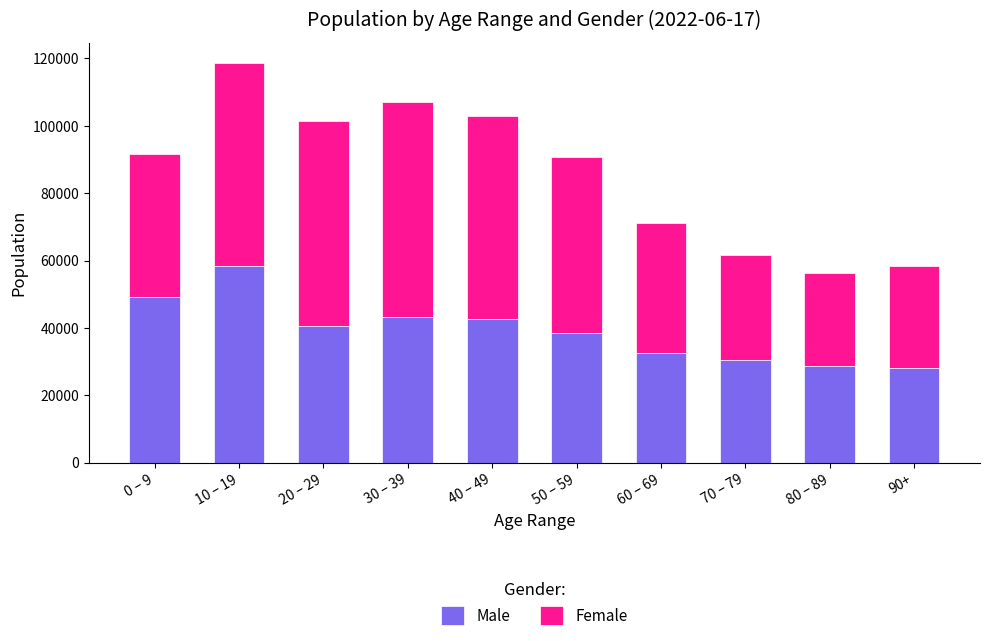

The Male series shows 29860.4 at 0 – 9. True or false?

False